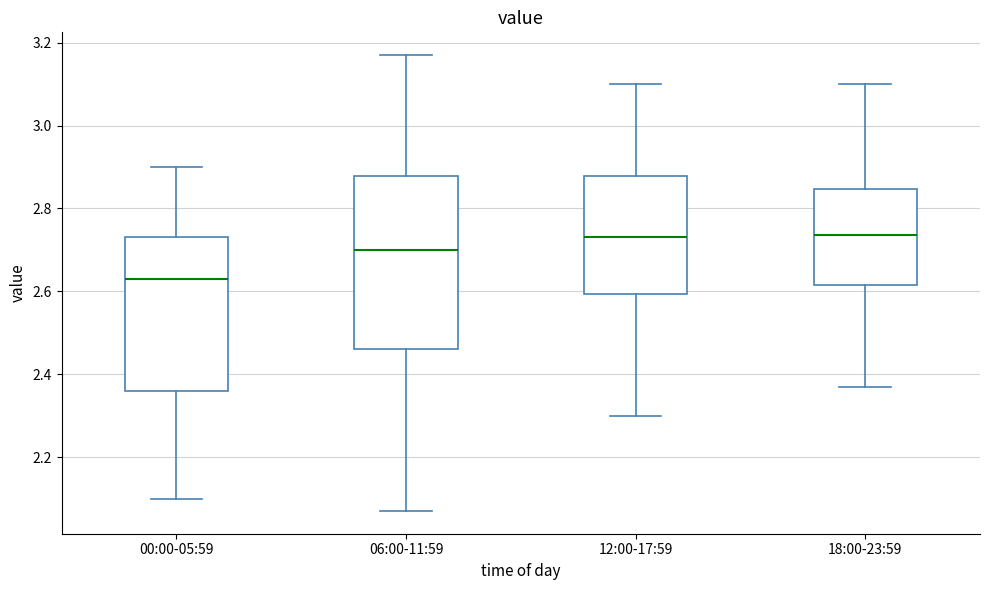

Which box's median line is the lowest?

00:00-05:59